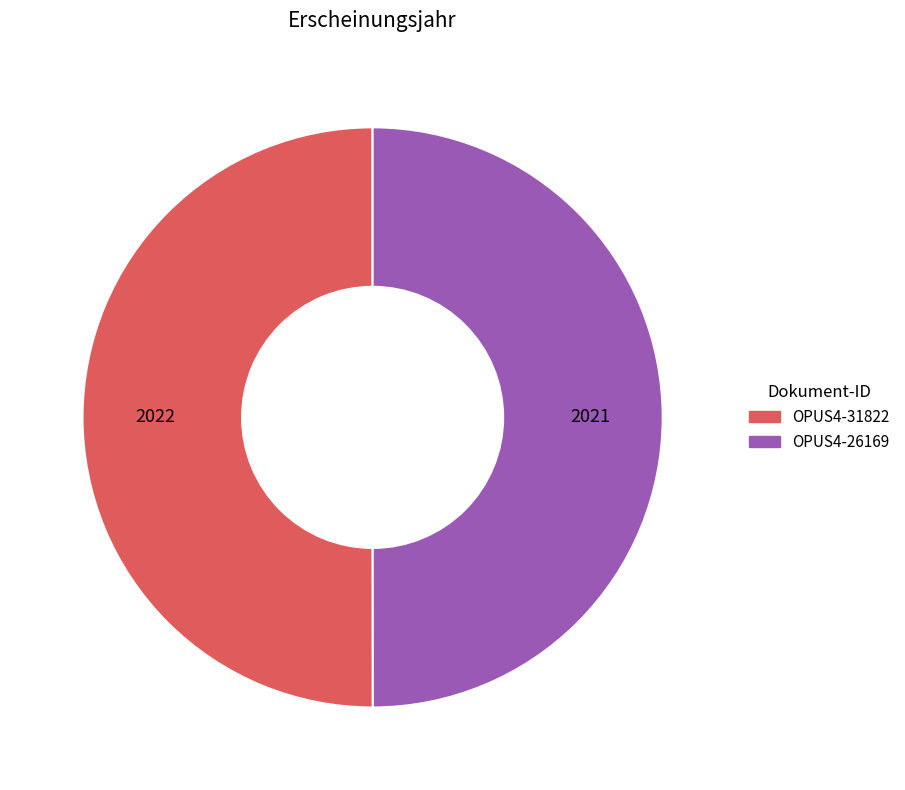

True or false: OPUS4-31822 accounts for 50% of the total.

True